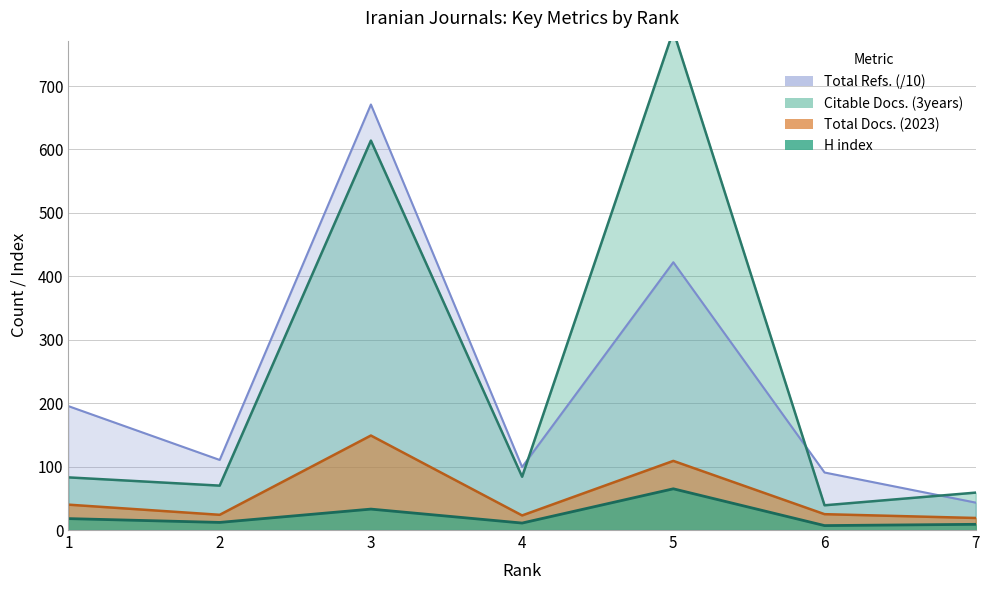

The Total Docs. (2023) series shows 56.4 at 1. True or false?

False